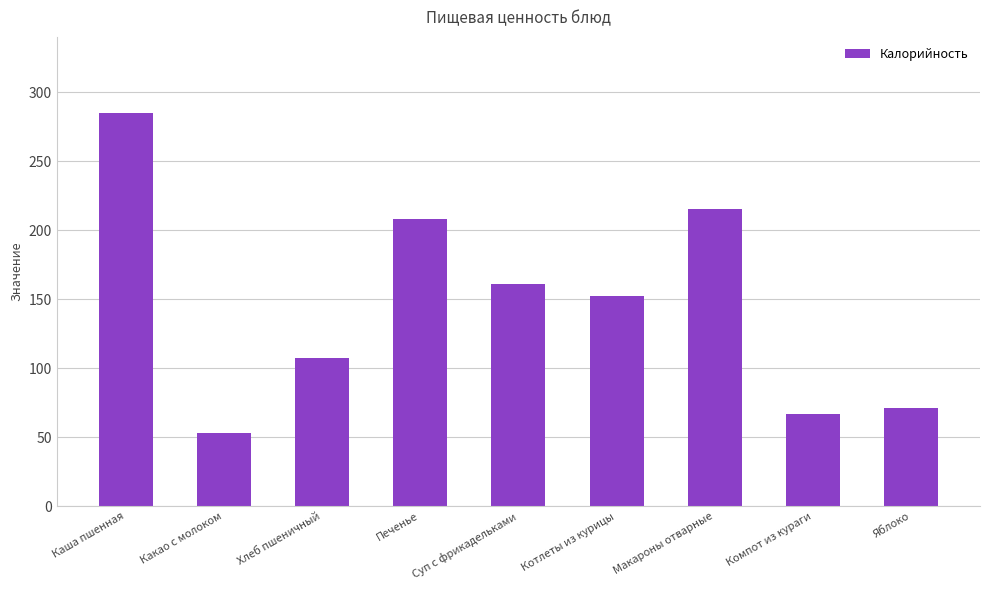

Rank the categories by value from lowest to highest.

Какао с молоком, Компот из кураги, Яблоко, Хлеб пшеничный, Котлеты из курицы, Суп с фрикадельками, Печенье, Макароны отварные, Каша пшенная